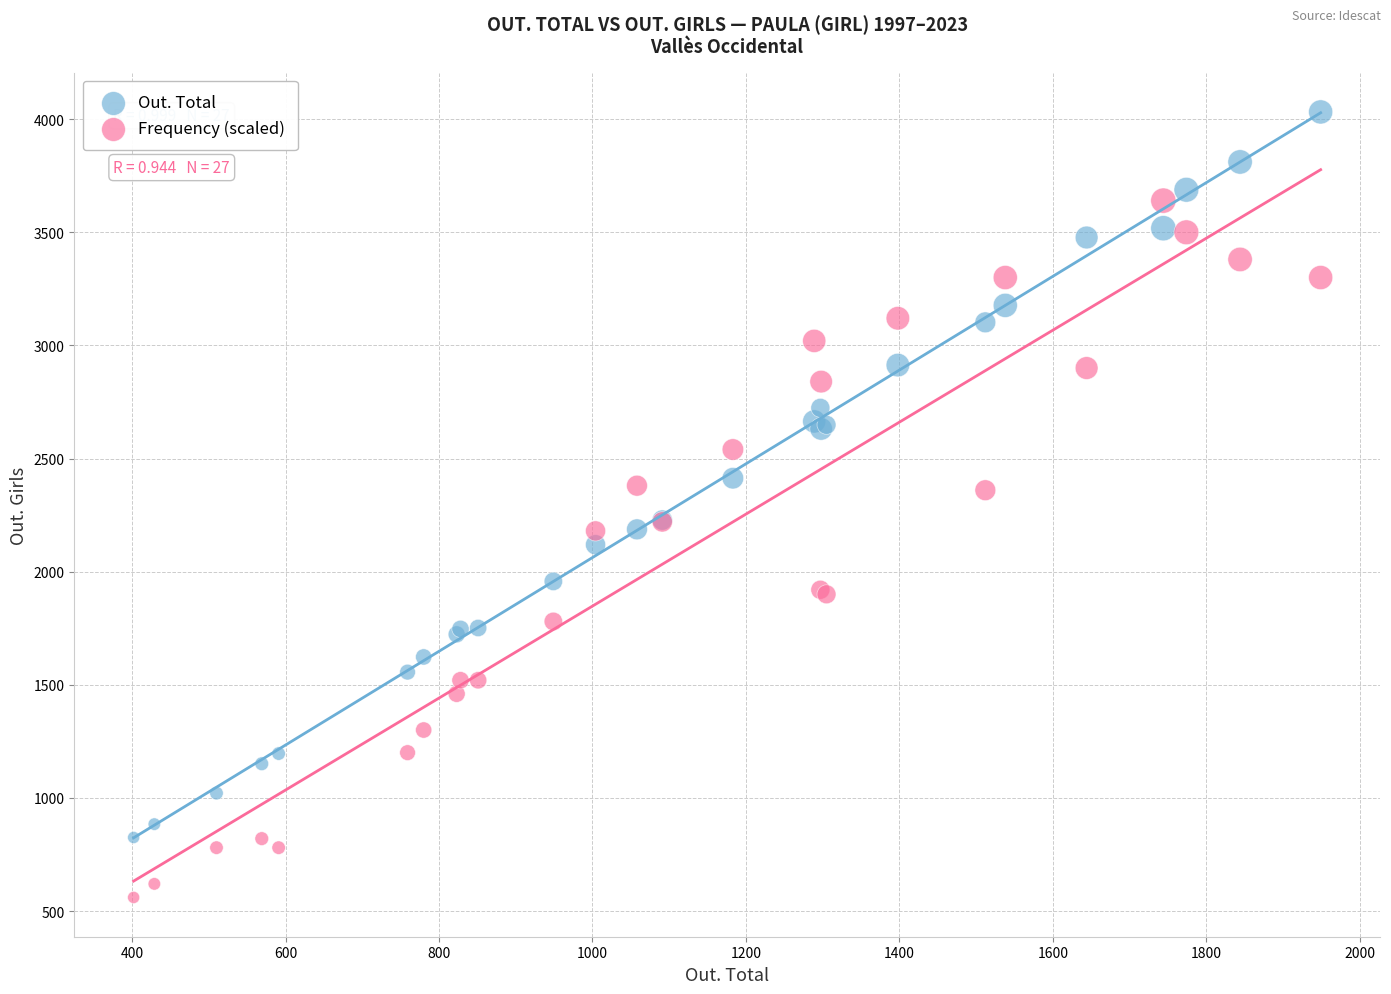

Which series contains the highest Y value?

Out. Total